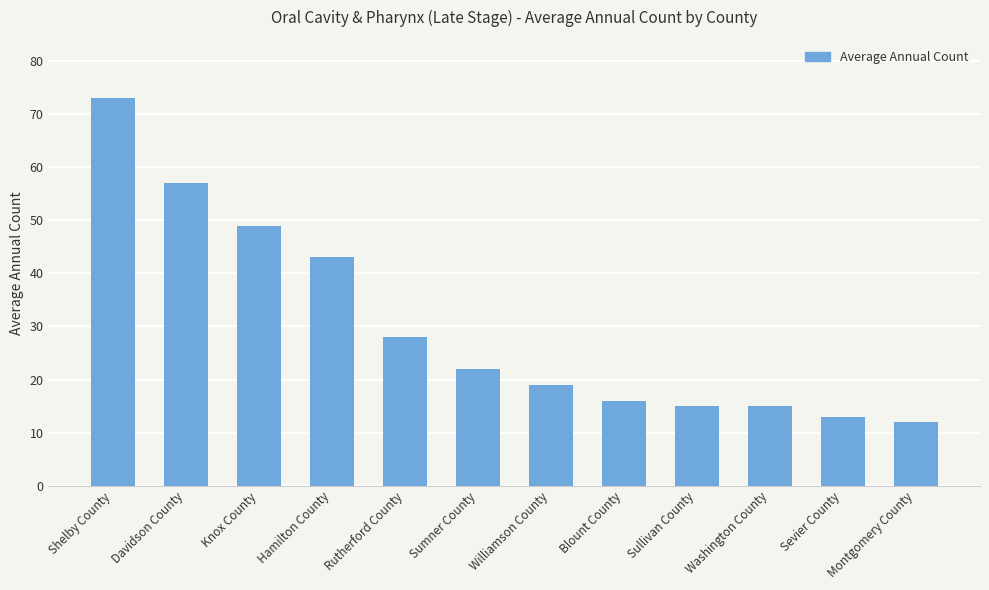

Where does the data first go above 22?

Shelby County